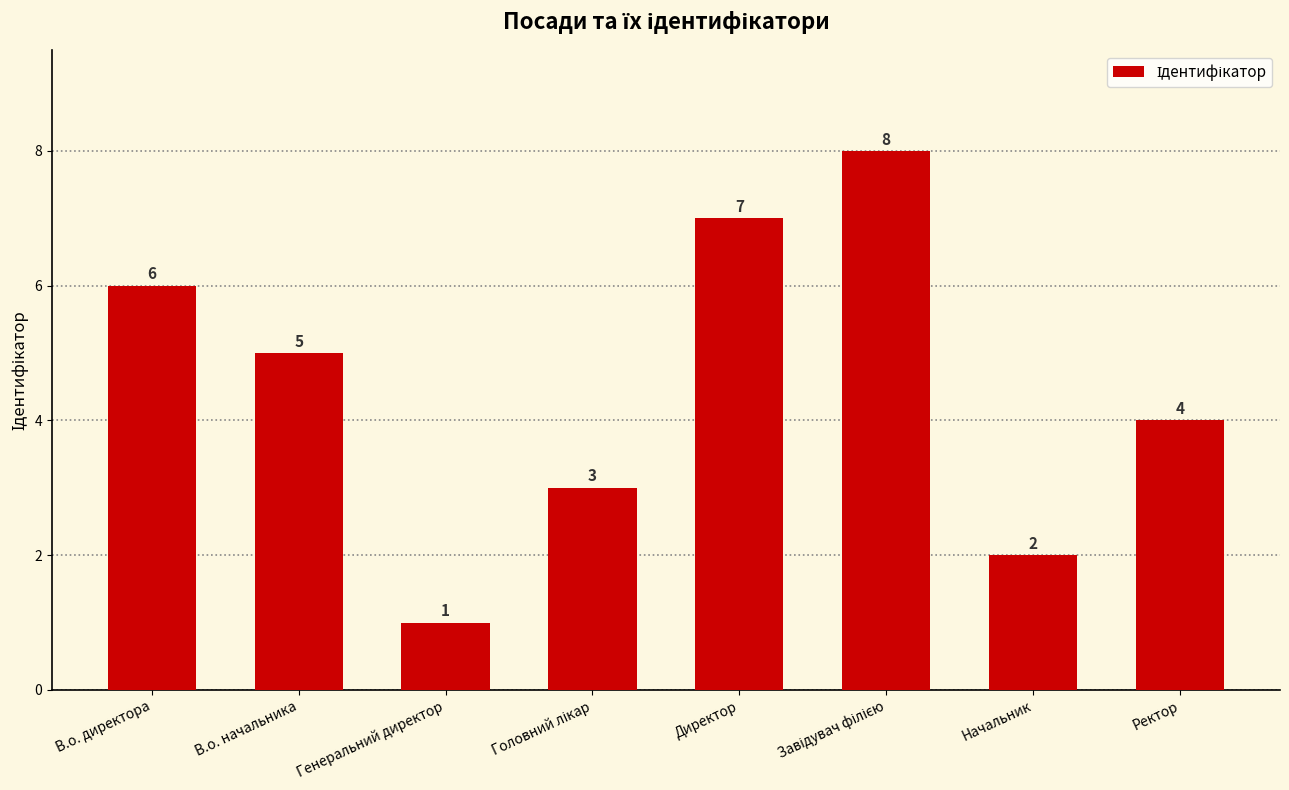

Which label corresponds to the smallest value in the chart?

Генеральний директор